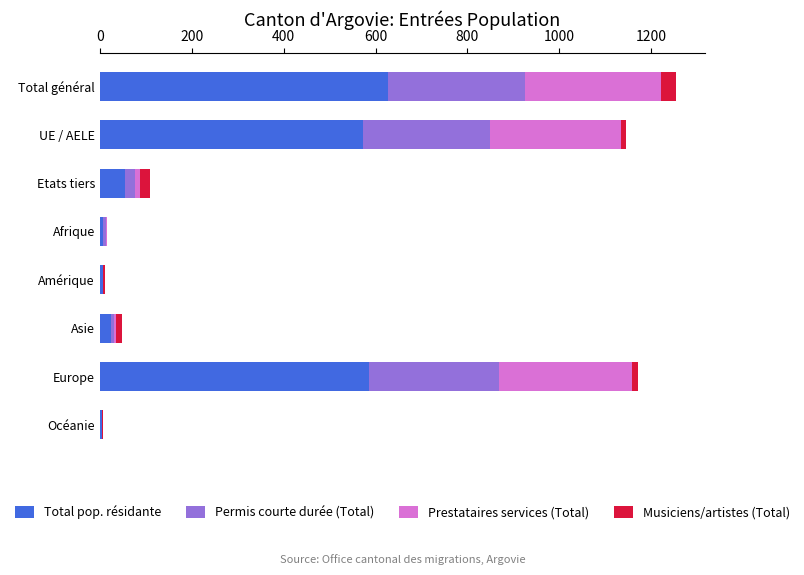

True or false: Total pop. résidante has a value of 55 at Etats tiers.

True